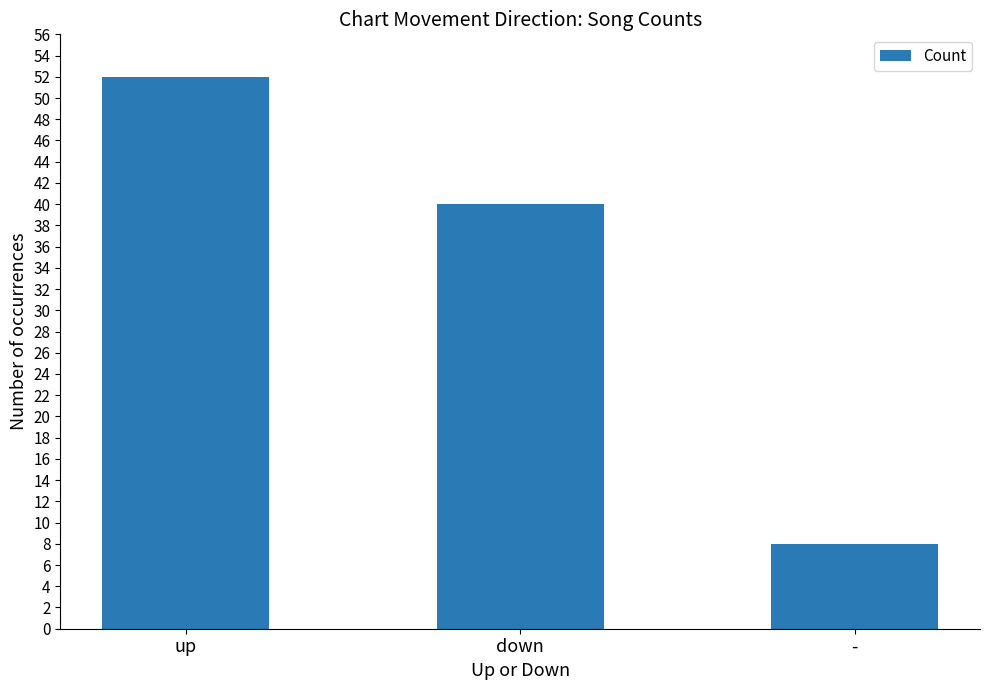

What is the maximum value shown in the chart?

52